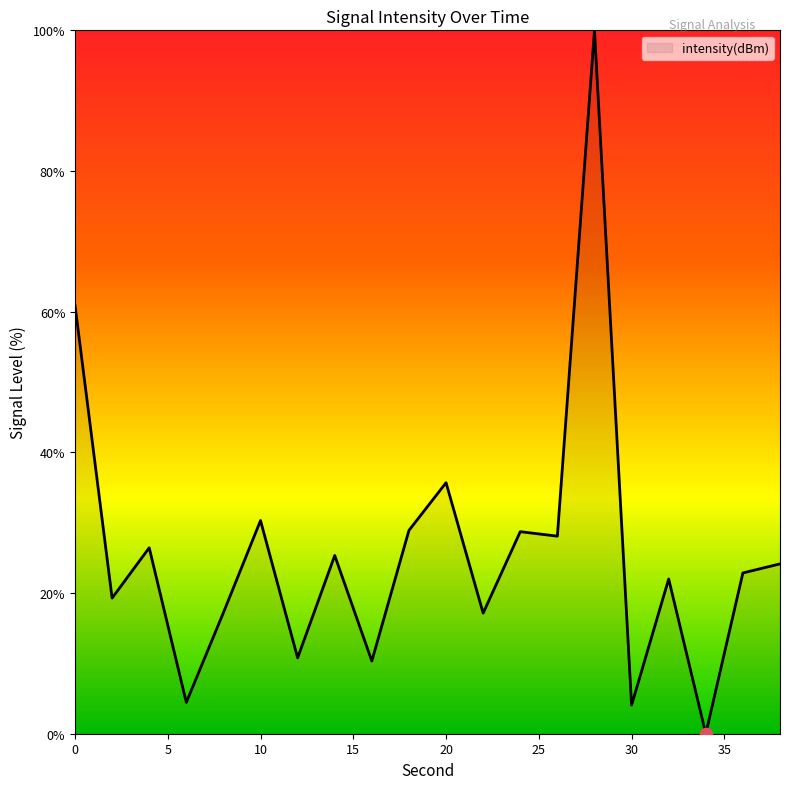

What is the difference between the maximum and minimum values?

100.0